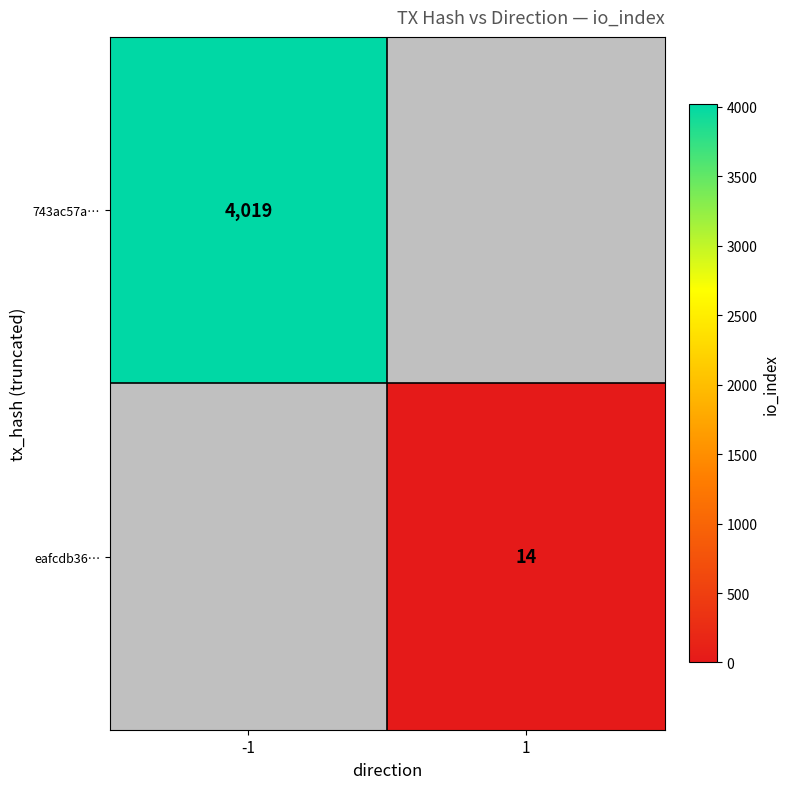

The 743ac57a… series shows 4019 at -1. True or false?

True